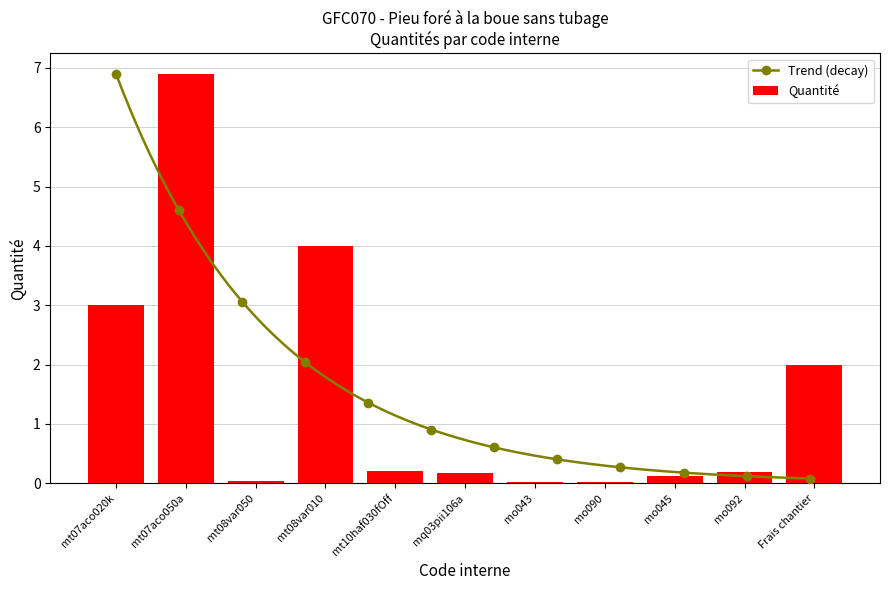

Rank the categories by value from lowest to highest.

mo043, mo090, mt08var050, mo045, mq03pii106a, mo092, mt10haf030fOff, Frais chantier, mt07aco020k, mt08var010, mt07aco050a